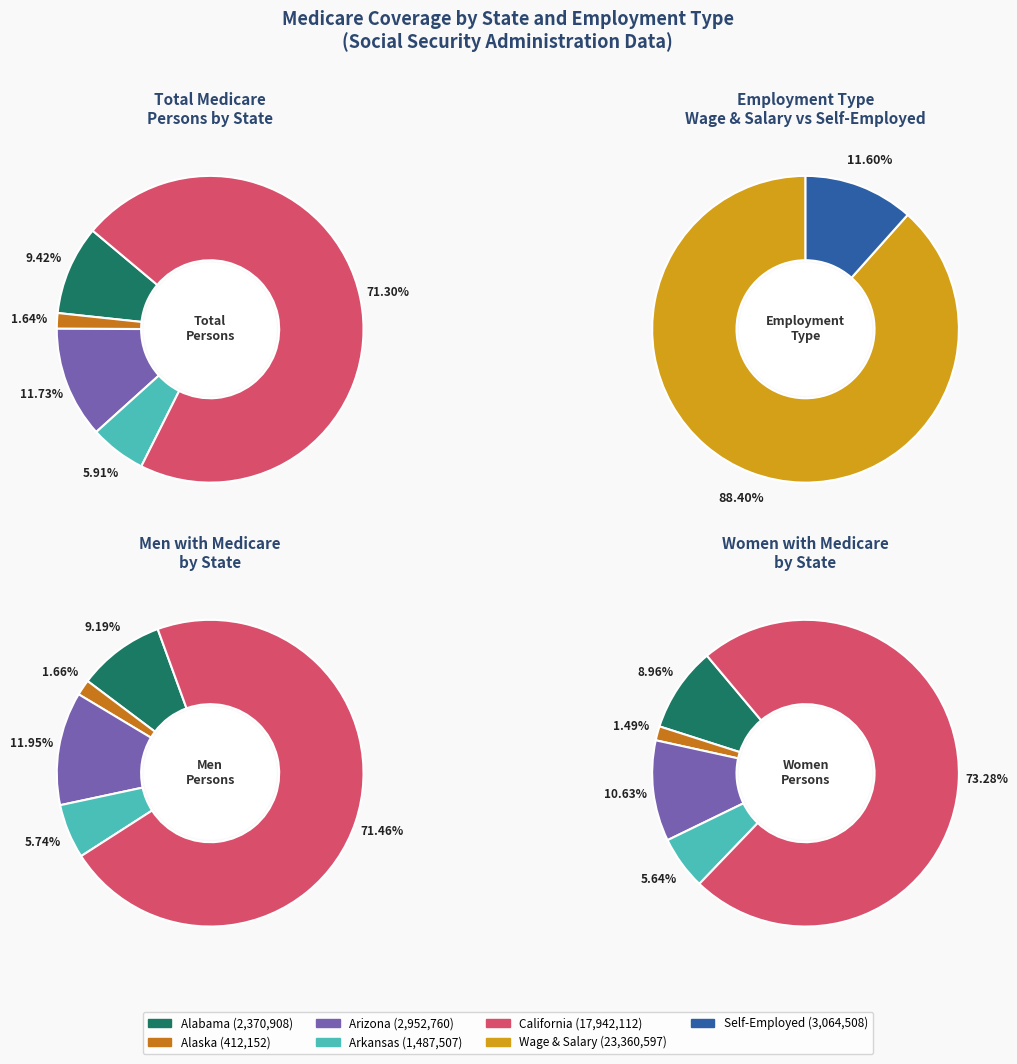

True or false: Alaska accounts for 1% of the total.

True